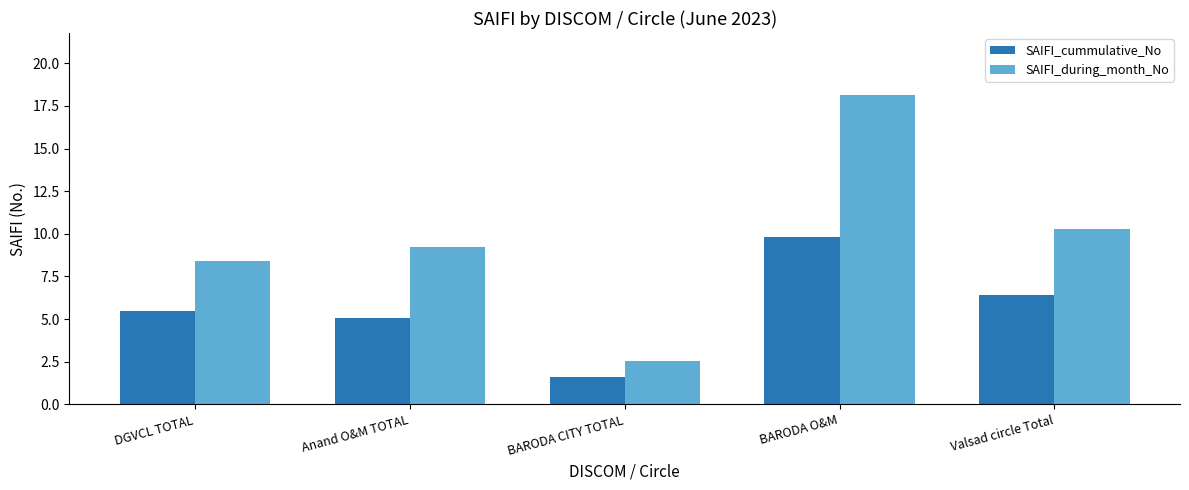

Which category has the lowest value in the SAIFI_during_month_No series?

BARODA CITY TOTAL